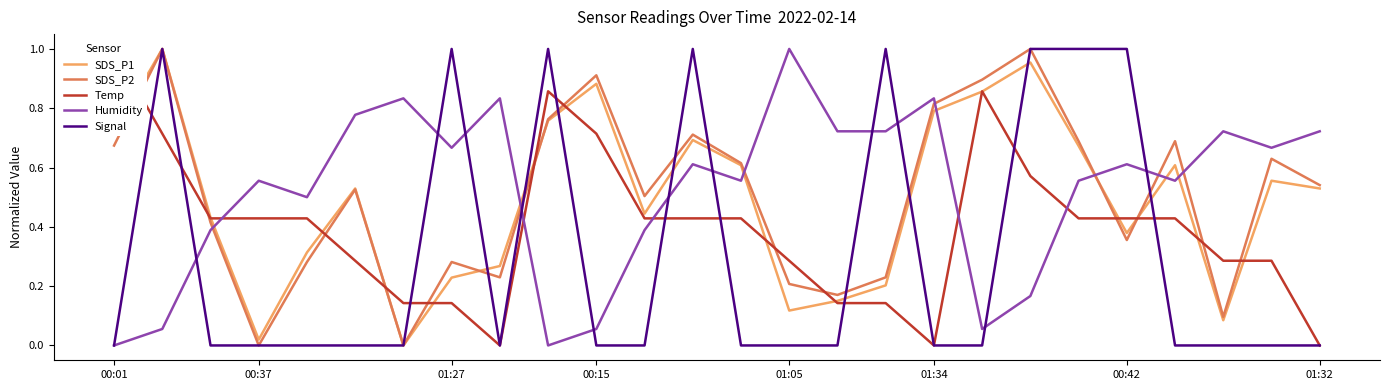

Does the chart have visible grid lines?

No